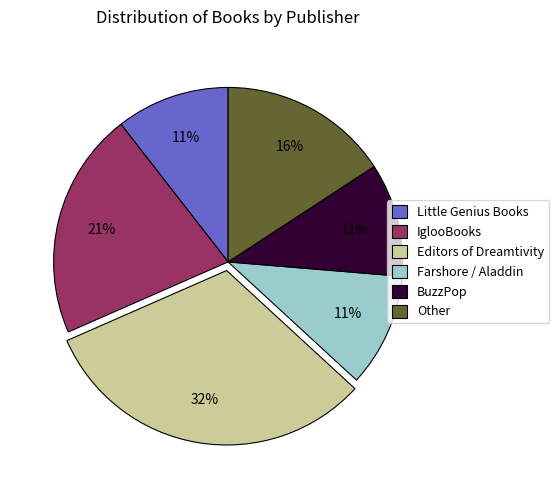

To the nearest percent, what percentage of the pie is IglooBooks?

21%